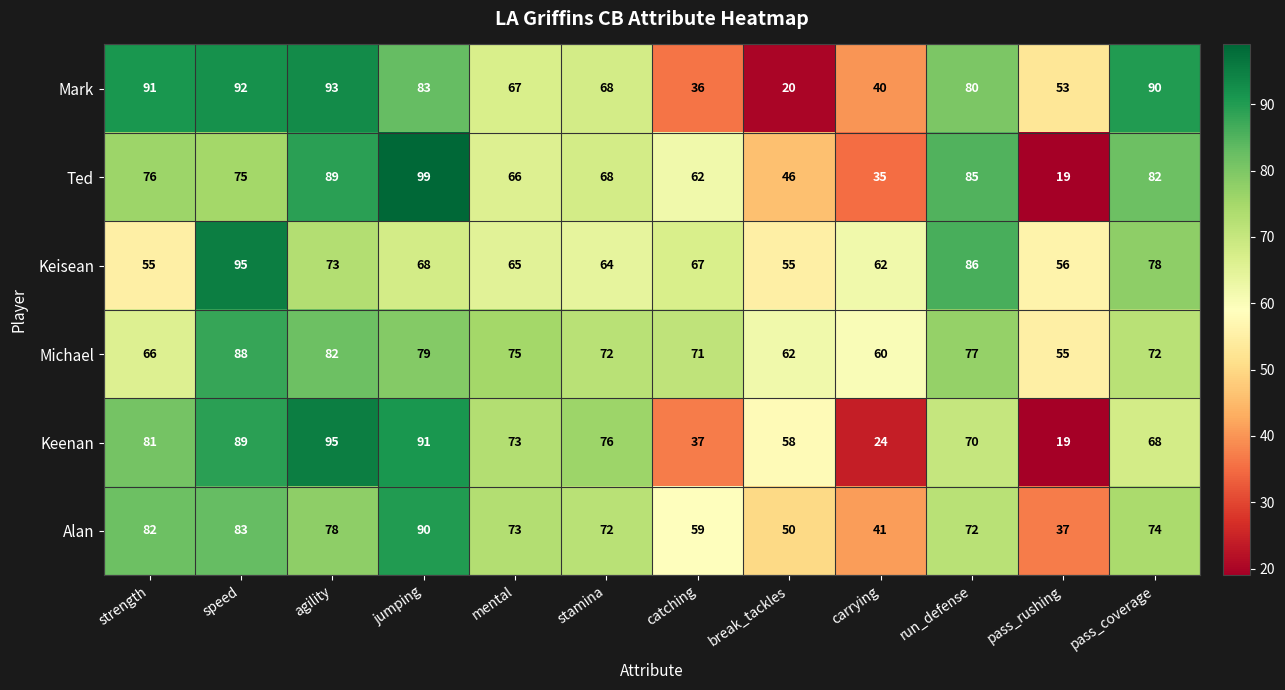

Where is Alan nearest to the value 63?

catching